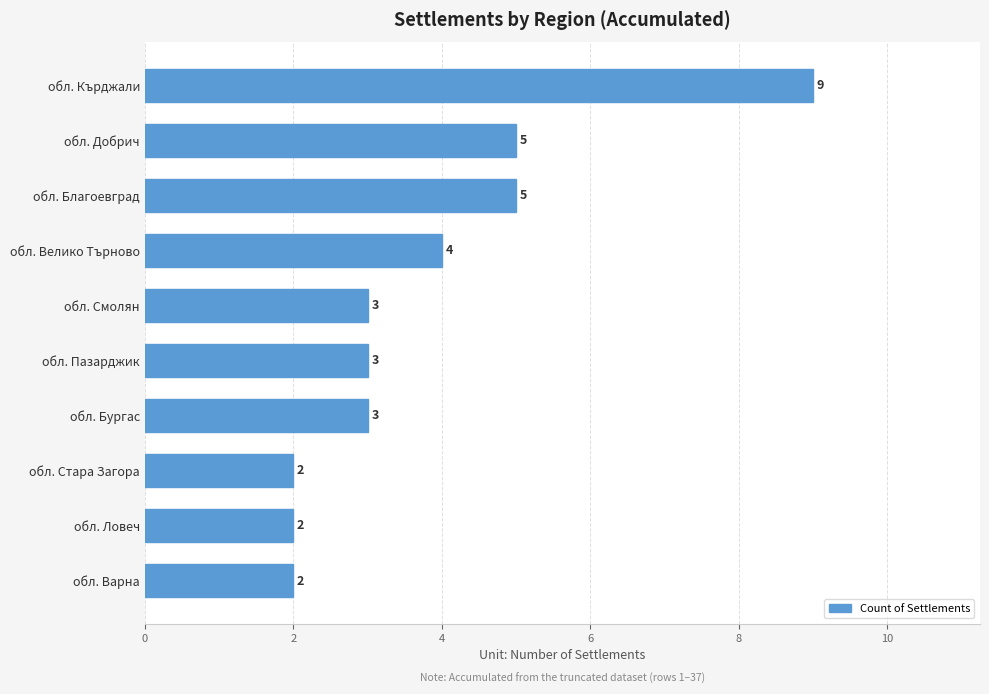

What is the difference between the second highest and minimum values?

3